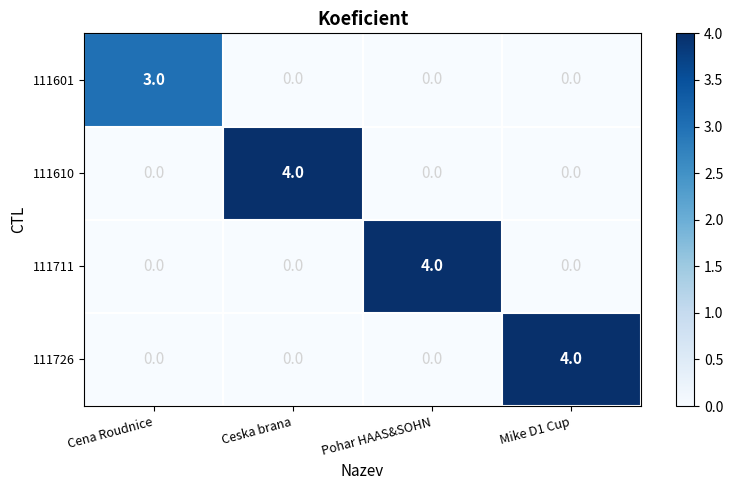

The 111726 series shows 0 at Cena Roudnice. True or false?

True